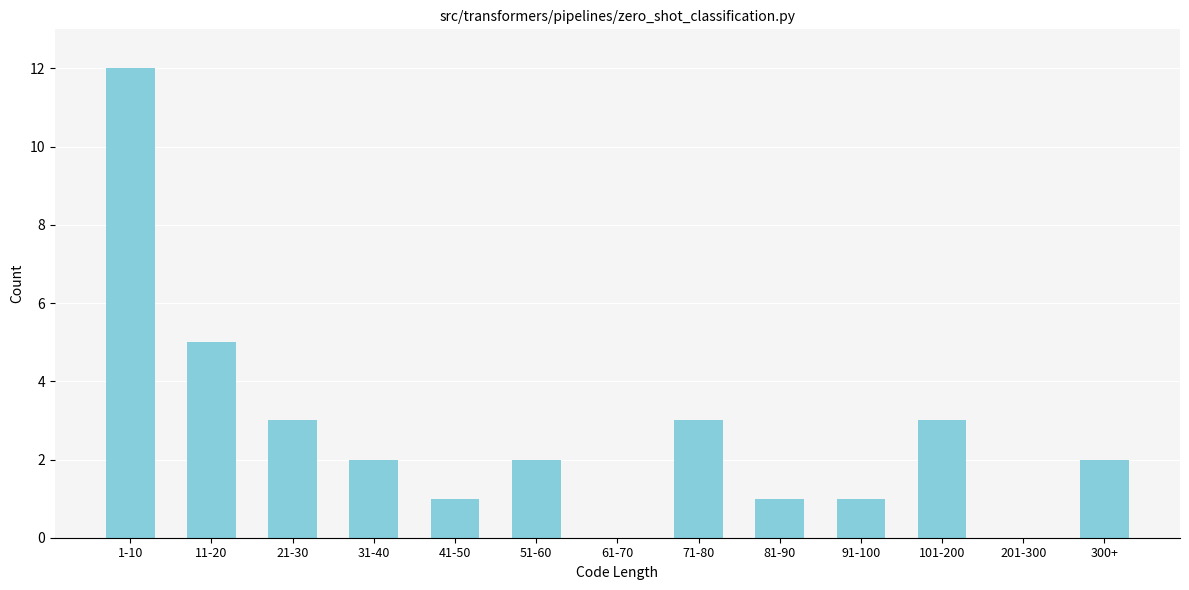

Reading right to left, extract all data points from this chart.

300+=2	201-300=0	101-200=3	91-100=1	81-90=1	71-80=3	61-70=0	51-60=2	41-50=1	31-40=2	21-30=3	11-20=5	1-10=12